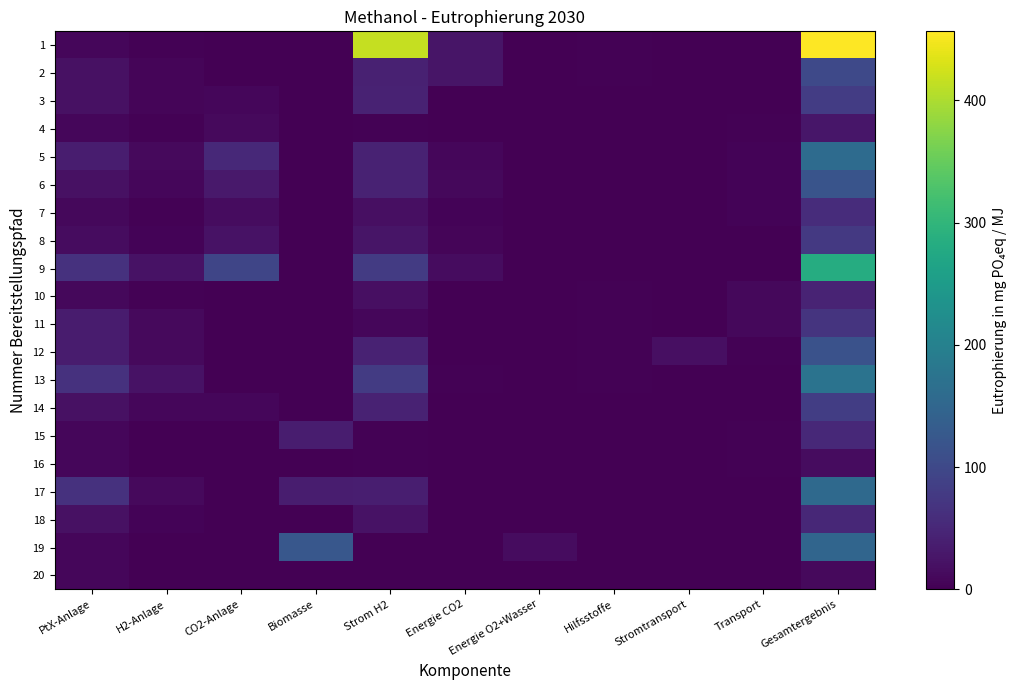

Reading left to right, list all the values displayed in this chart.

1: PtX-Anlage=8.0	H2-Anlage=2.7	CO2-Anlage=0.1	Biomasse=0.0	Strom H2=415.5	Energie CO2=25.9	Energie O2+Wasser=0.5	Hilfsstoffe=2.2	Stromtransport=0.0	Transport=1.7	Gesamtergebnis=456.5
2: PtX-Anlage=21.2	H2-Anlage=7.1	CO2-Anlage=0.1	Biomasse=0.0	Strom H2=42.0	Energie CO2=25.9	Energie O2+Wasser=0.0	Hilfsstoffe=2.2	Stromtransport=0.0	Transport=1.7	Gesamtergebnis=100.2
3: PtX-Anlage=21.4	H2-Anlage=5.8	CO2-Anlage=8.0	Biomasse=0.0	Strom H2=43.5	Energie CO2=0.1	Energie O2+Wasser=0.0	Hilfsstoffe=0.2	Stromtransport=0.0	Transport=1.7	Gesamtergebnis=80.6
4: PtX-Anlage=8.0	H2-Anlage=2.7	CO2-Anlage=11.6	Biomasse=0.0	Strom H2=2.3	Energie CO2=0.2	Energie O2+Wasser=0.0	Hilfsstoffe=1.2	Stromtransport=0.0	Transport=2.4	Gesamtergebnis=28.5
5: PtX-Anlage=36.3	H2-Anlage=12.2	CO2-Anlage=52.9	Biomasse=0.0	Strom H2=44.2	Energie CO2=8.8	Energie O2+Wasser=0.1	Hilfsstoffe=1.2	Stromtransport=0.0	Transport=4.5	Gesamtergebnis=160.3
6: PtX-Anlage=21.3	H2-Anlage=7.1	CO2-Anlage=31.1	Biomasse=0.0	Strom H2=43.2	Energie CO2=10.2	Energie O2+Wasser=0.1	Hilfsstoffe=1.2	Stromtransport=0.0	Transport=4.5	Gesamtergebnis=118.7
7: PtX-Anlage=10.1	H2-Anlage=3.4	CO2-Anlage=14.8	Biomasse=0.0	Strom H2=19.5	Energie CO2=4.6	Energie O2+Wasser=0.1	Hilfsstoffe=1.2	Stromtransport=0.0	Transport=4.5	Gesamtergebnis=58.2
8: PtX-Anlage=14.8	H2-Anlage=5.0	CO2-Anlage=21.6	Biomasse=0.0	Strom H2=25.2	Energie CO2=5.9	Energie O2+Wasser=0.0	Hilfsstoffe=1.2	Stromtransport=0.0	Transport=1.7	Gesamtergebnis=75.4
9: PtX-Anlage=65.5	H2-Anlage=22.0	CO2-Anlage=95.5	Biomasse=0.0	Strom H2=79.9	Energie CO2=16.0	Energie O2+Wasser=0.1	Hilfsstoffe=1.2	Stromtransport=0.0	Transport=1.7	Gesamtergebnis=281.8
10: PtX-Anlage=9.6	H2-Anlage=3.2	CO2-Anlage=0.0	Biomasse=0.0	Strom H2=19.5	Energie CO2=0.8	Energie O2+Wasser=0.1	Hilfsstoffe=2.5	Stromtransport=0.0	Transport=9.7	Gesamtergebnis=45.4
11: PtX-Anlage=35.3	H2-Anlage=11.8	CO2-Anlage=0.0	Biomasse=0.0	Strom H2=8.4	Energie CO2=0.0	Energie O2+Wasser=0.0	Hilfsstoffe=2.5	Stromtransport=0.0	Transport=9.7	Gesamtergebnis=67.9
12: PtX-Anlage=35.3	H2-Anlage=11.8	CO2-Anlage=0.0	Biomasse=0.0	Strom H2=43.1	Energie CO2=1.5	Energie O2+Wasser=0.1	Hilfsstoffe=2.5	Stromtransport=18.5	Transport=2.2	Gesamtergebnis=115.1
13: PtX-Anlage=65.5	H2-Anlage=22.0	CO2-Anlage=0.0	Biomasse=0.0	Strom H2=79.9	Energie CO2=2.7	Energie O2+Wasser=0.1	Hilfsstoffe=2.5	Stromtransport=0.0	Transport=1.7	Gesamtergebnis=174.4
14: PtX-Anlage=21.4	H2-Anlage=7.2	CO2-Anlage=8.0	Biomasse=0.0	Strom H2=43.4	Energie CO2=0.1	Energie O2+Wasser=0.0	Hilfsstoffe=1.3	Stromtransport=0.0	Transport=1.7	Gesamtergebnis=83.0
15: PtX-Anlage=8.0	H2-Anlage=1.5	CO2-Anlage=0.0	Biomasse=37.3	Strom H2=1.9	Energie CO2=0.0	Energie O2+Wasser=0.0	Hilfsstoffe=0.8	Stromtransport=0.0	Transport=3.4	Gesamtergebnis=52.9
16: PtX-Anlage=8.0	H2-Anlage=1.5	CO2-Anlage=0.0	Biomasse=0.5	Strom H2=1.8	Energie CO2=0.0	Energie O2+Wasser=0.0	Hilfsstoffe=0.8	Stromtransport=0.0	Transport=3.4	Gesamtergebnis=16.0
17: PtX-Anlage=65.6	H2-Anlage=12.1	CO2-Anlage=0.0	Biomasse=37.3	Strom H2=38.9	Energie CO2=0.0	Energie O2+Wasser=0.2	Hilfsstoffe=0.8	Stromtransport=0.0	Transport=1.7	Gesamtergebnis=156.6
18: PtX-Anlage=21.2	H2-Anlage=3.9	CO2-Anlage=0.0	Biomasse=0.4	Strom H2=22.3	Energie CO2=0.0	Energie O2+Wasser=0.1	Hilfsstoffe=0.8	Stromtransport=0.0	Transport=1.7	Gesamtergebnis=50.5
19: PtX-Anlage=8.4	H2-Anlage=0.0	CO2-Anlage=0.0	Biomasse=123.2	Strom H2=0.0	Energie CO2=0.0	Energie O2+Wasser=14.8	Hilfsstoffe=0.1	Stromtransport=0.0	Transport=1.7	Gesamtergebnis=148.1
20: PtX-Anlage=7.9	H2-Anlage=0.0	CO2-Anlage=0.0	Biomasse=1.2	Strom H2=0.0	Energie CO2=0.0	Energie O2+Wasser=0.0	Hilfsstoffe=0.1	Stromtransport=0.0	Transport=1.7	Gesamtergebnis=10.8